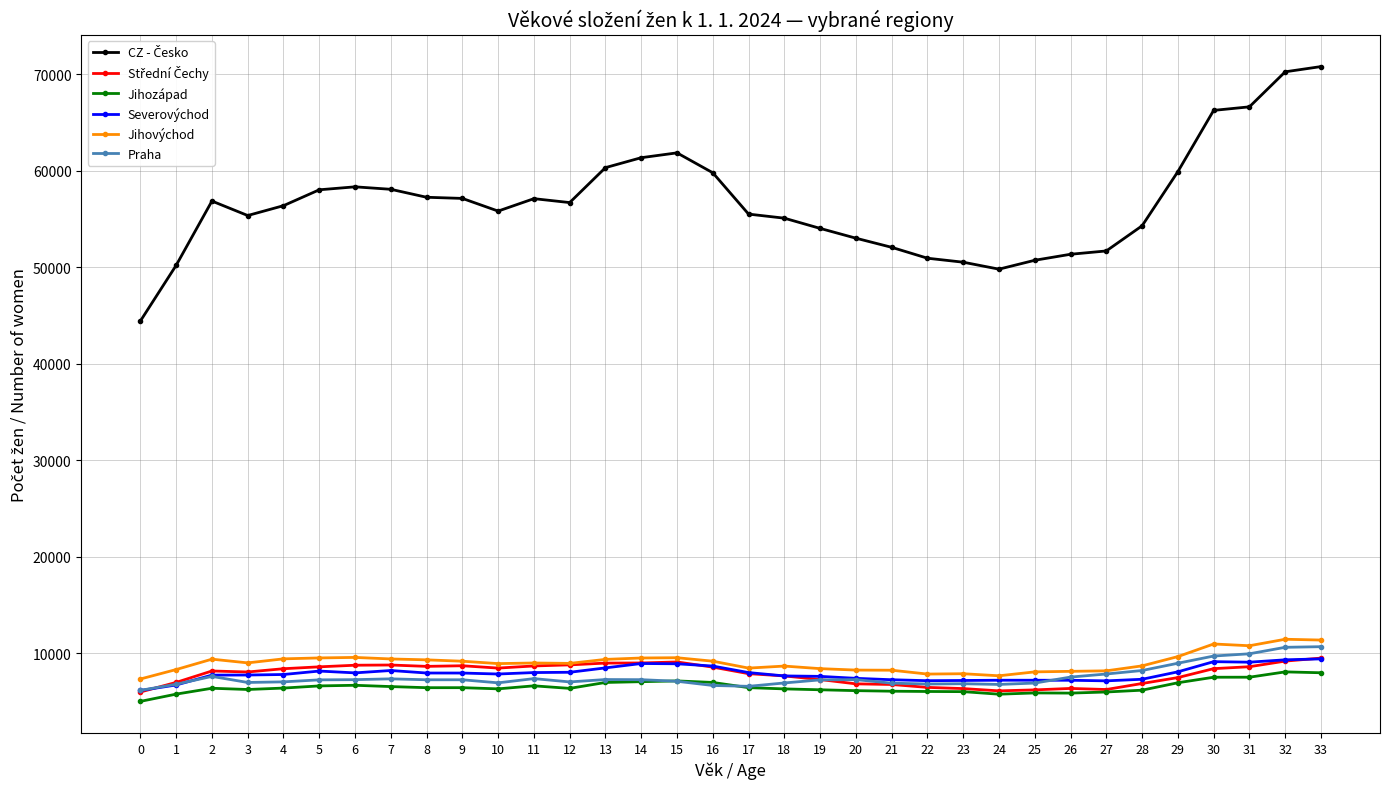

What is the maximum value shown in the chart?

70784